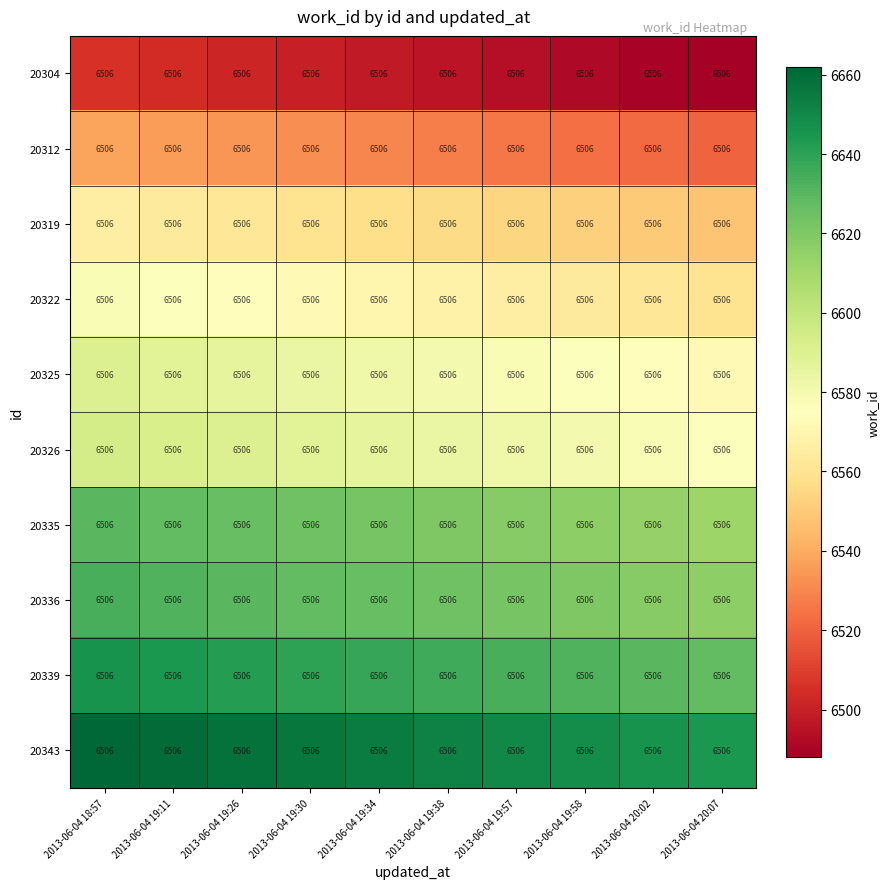

Between 2013-06-04 19:57 and 2013-06-04 19:58, which is larger?

2013-06-04 19:57